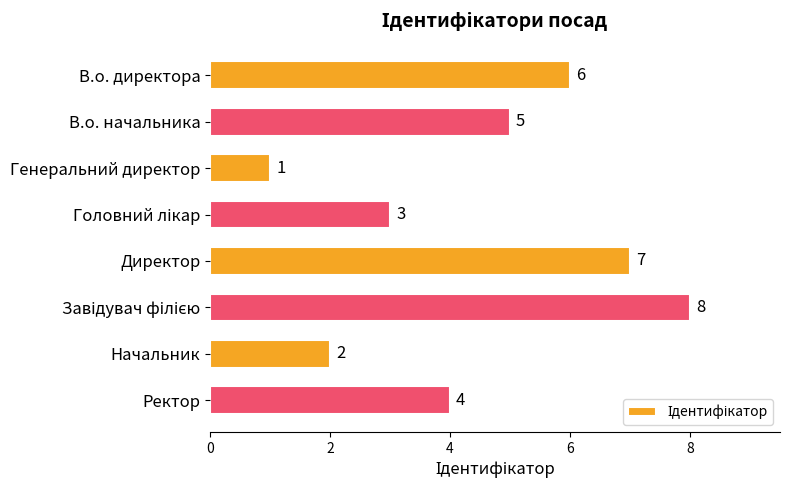

The value at Ректор is 4. True or false?

True